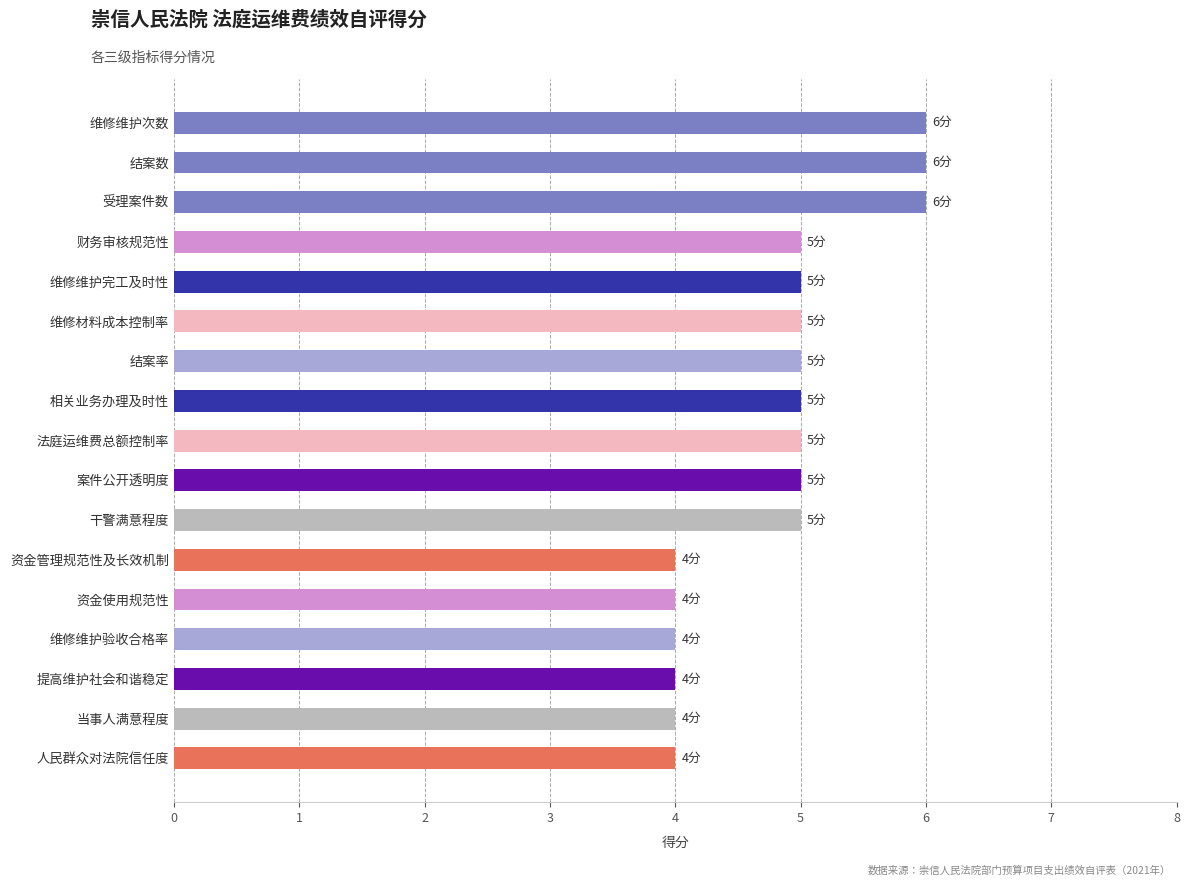

Reading bottom to top, list all the values displayed in this chart.

人民群众对法院信任度=4	当事人满意程度=4	提高维护社会和谐稳定=4	维修维护验收合格率=4	资金使用规范性=4	资金管理规范性及长效机制=4	干警满意程度=5	案件公开透明度=5	法庭运维费总额控制率=5	相关业务办理及时性=5	结案率=5	维修材料成本控制率=5	维修维护完工及时性=5	财务审核规范性=5	受理案件数=6	结案数=6	维修维护次数=6